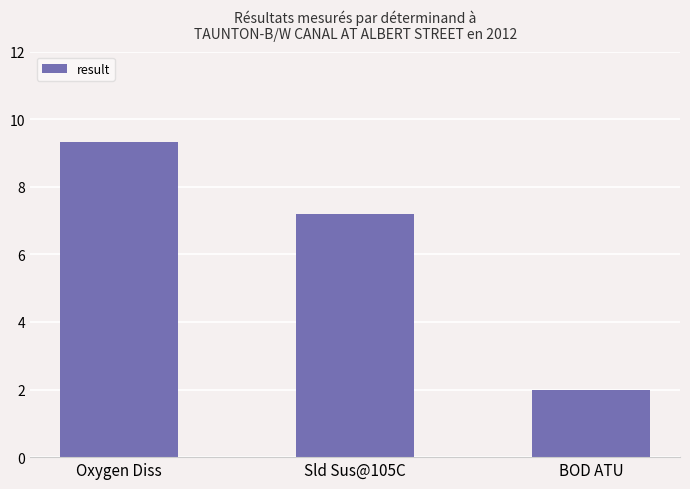

List the labels in order of value, largest first.

Oxygen Diss, Sld Sus@105C, BOD ATU